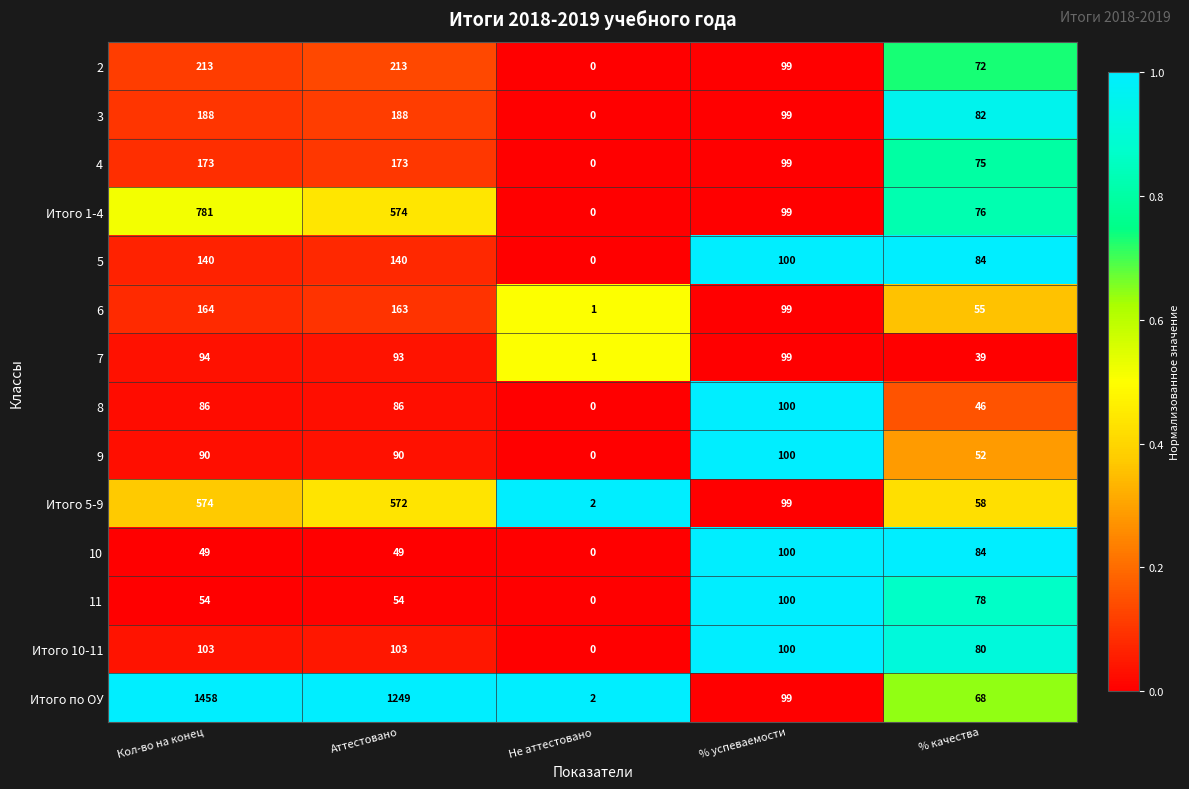

Which series has the largest total across all categories?

Итого по ОУ